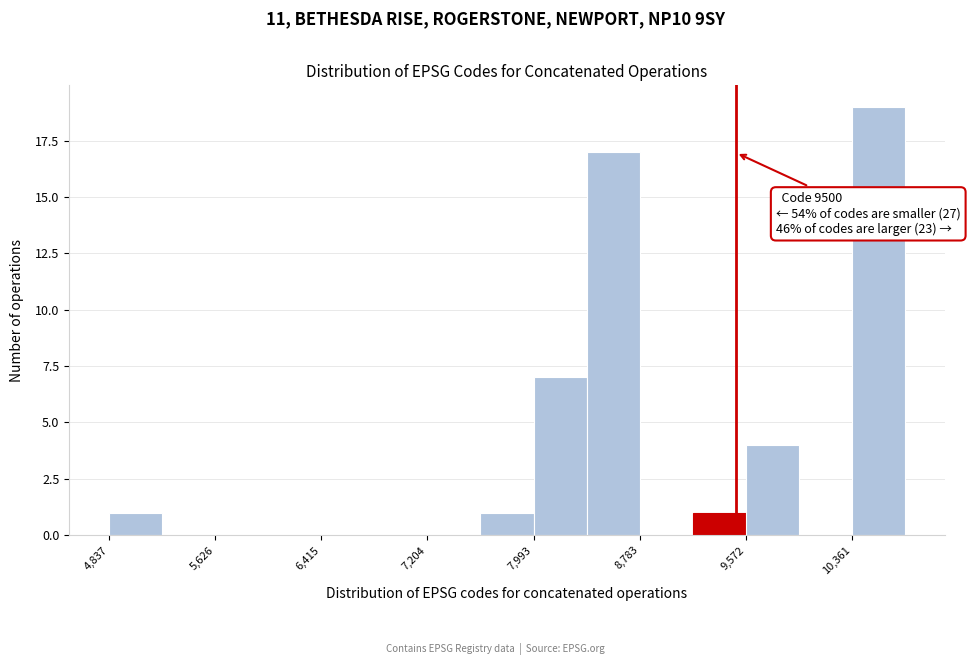

Around what value on the x-axis is the tallest bar? Give the approximate position of its centre, as read against the axis.

10600